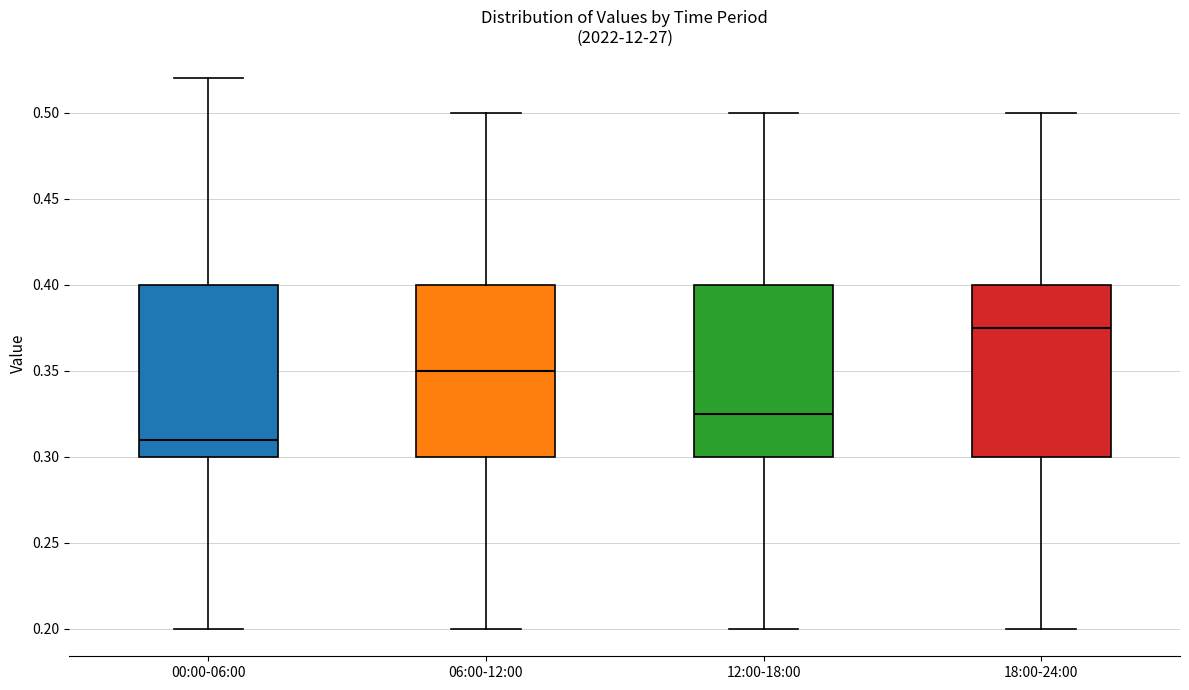

Where does the median line of the box for 18:00-24:00 sit on the y-axis? The values are not printed on the chart, so give them approximately, as read against the axis.

0.375